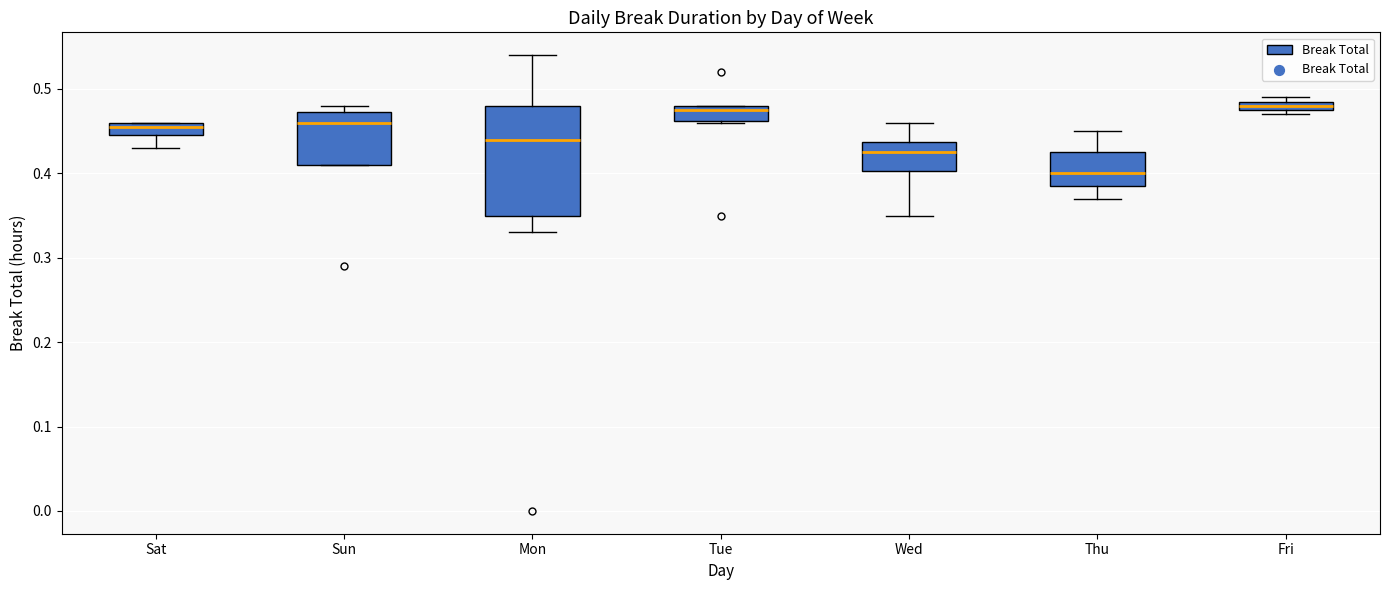

Which box is the tallest, from its lower edge to its upper edge?

Mon